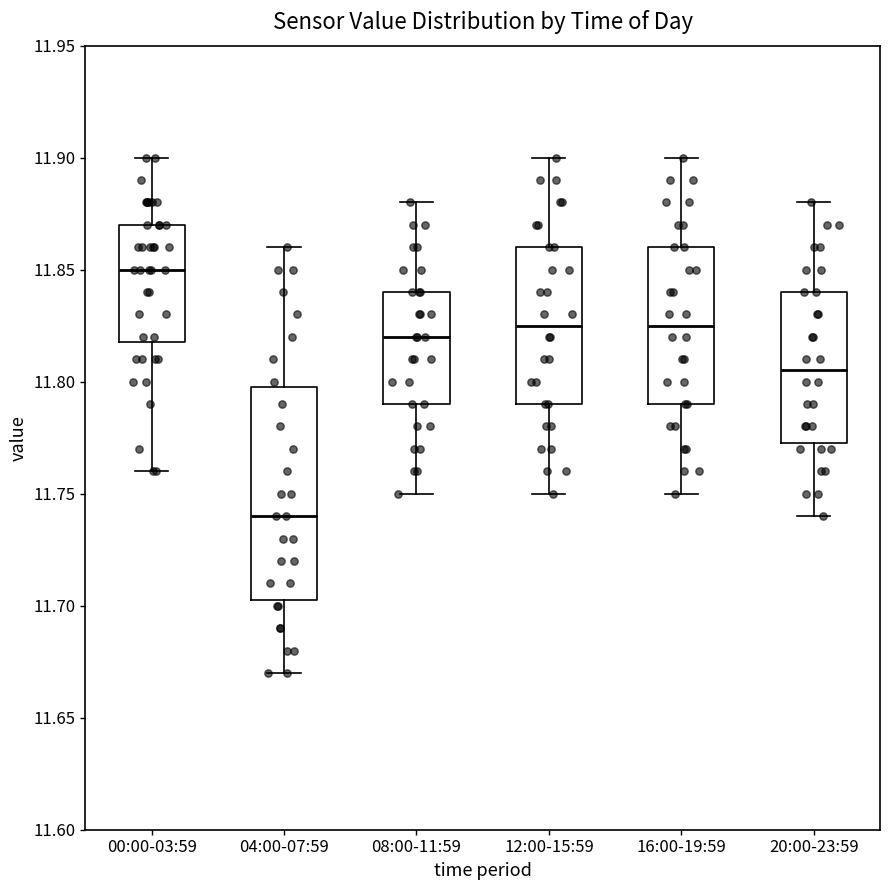

Which box has the lowest median line?

04:00-07:59